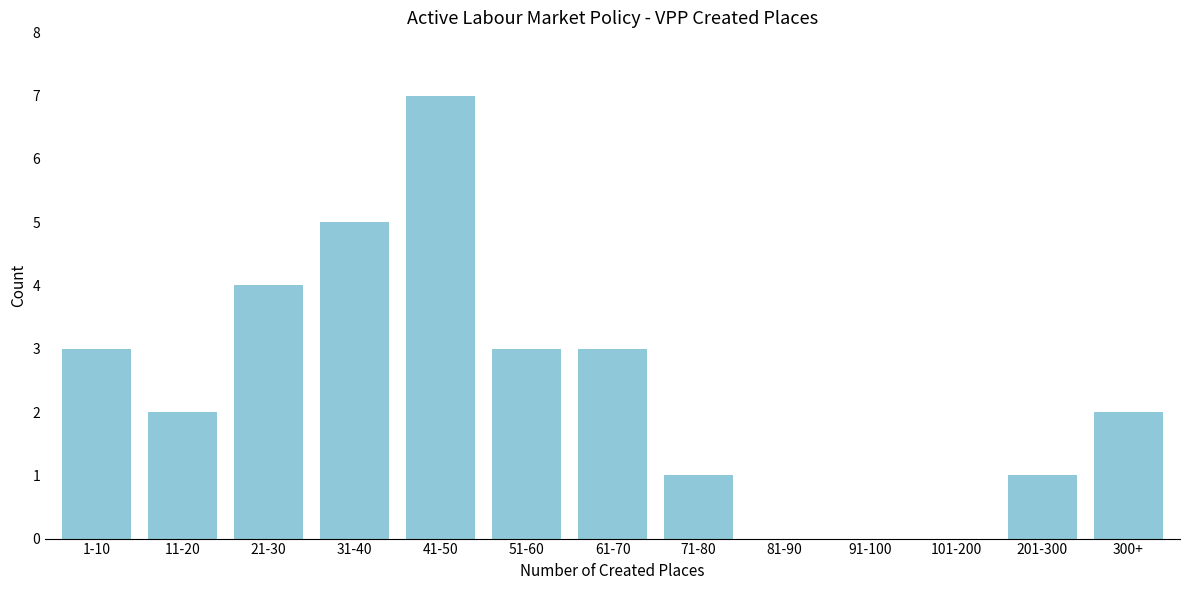

Reading right to left, list all the values displayed in this chart.

300+=2	201-300=1	101-200=0	91-100=0	81-90=0	71-80=1	61-70=3	51-60=3	41-50=7	31-40=5	21-30=4	11-20=2	1-10=3